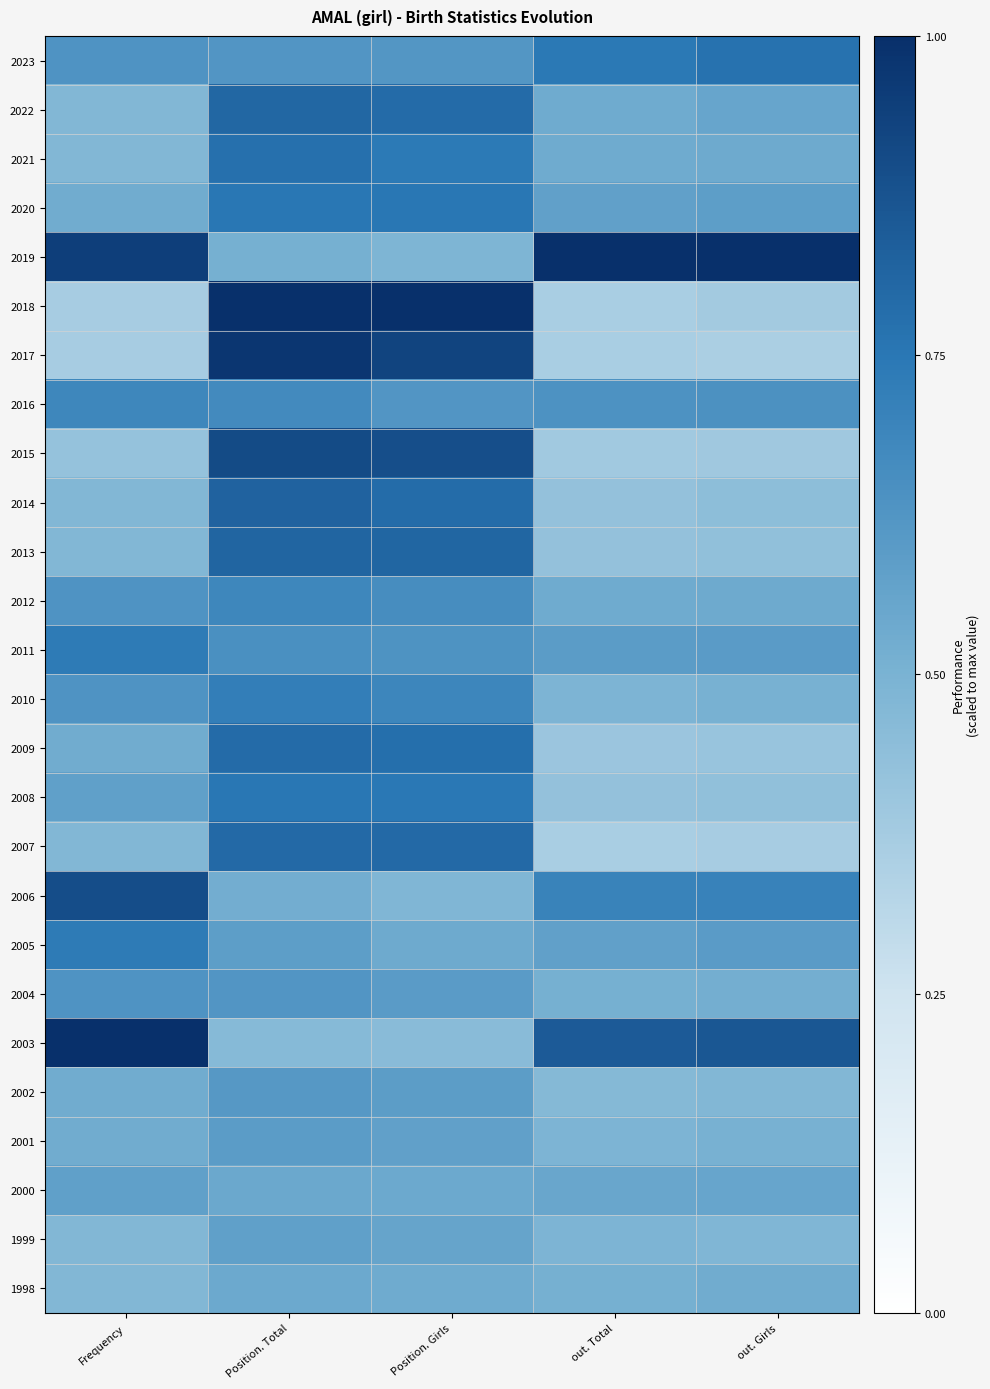

Which label corresponds to the smallest value in the chart?

out. Girls